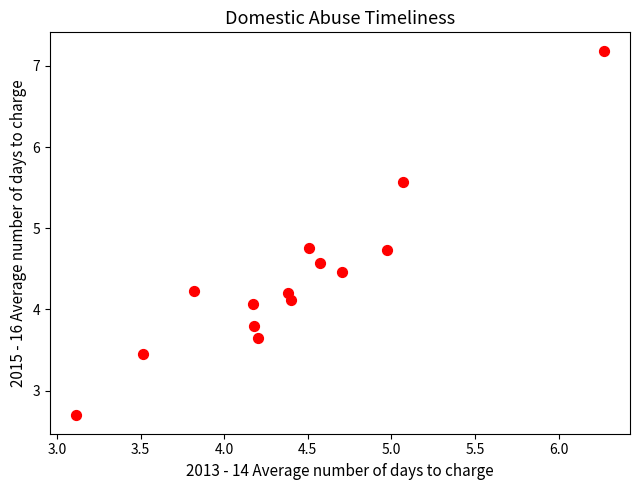

What is the range of X values (max minus min)?

3.2